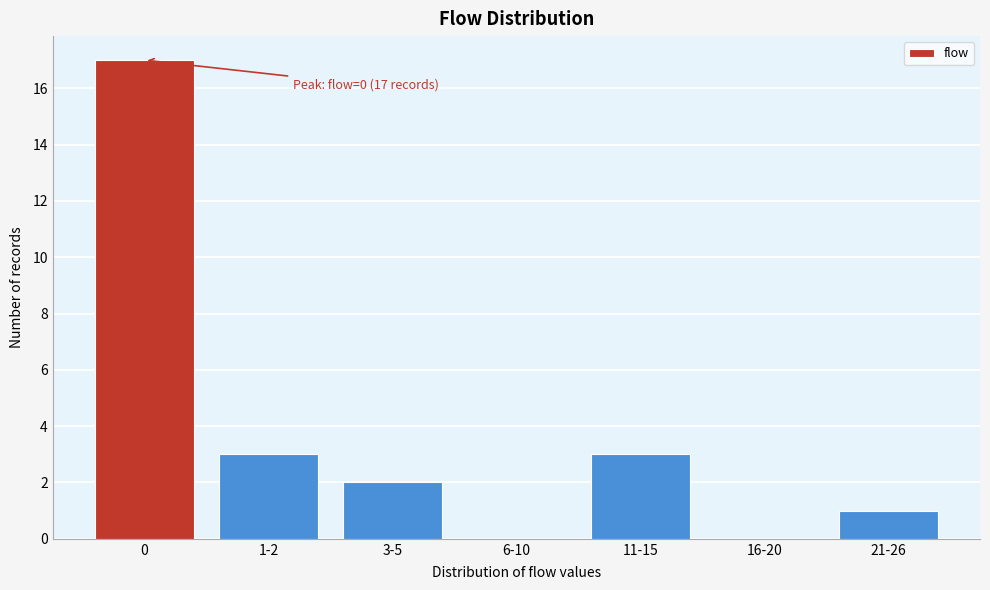

Reading right to left, what are all the values shown in this chart?

21-26=1	16-20=0	11-15=3	6-10=0	3-5=2	1-2=3	0=17